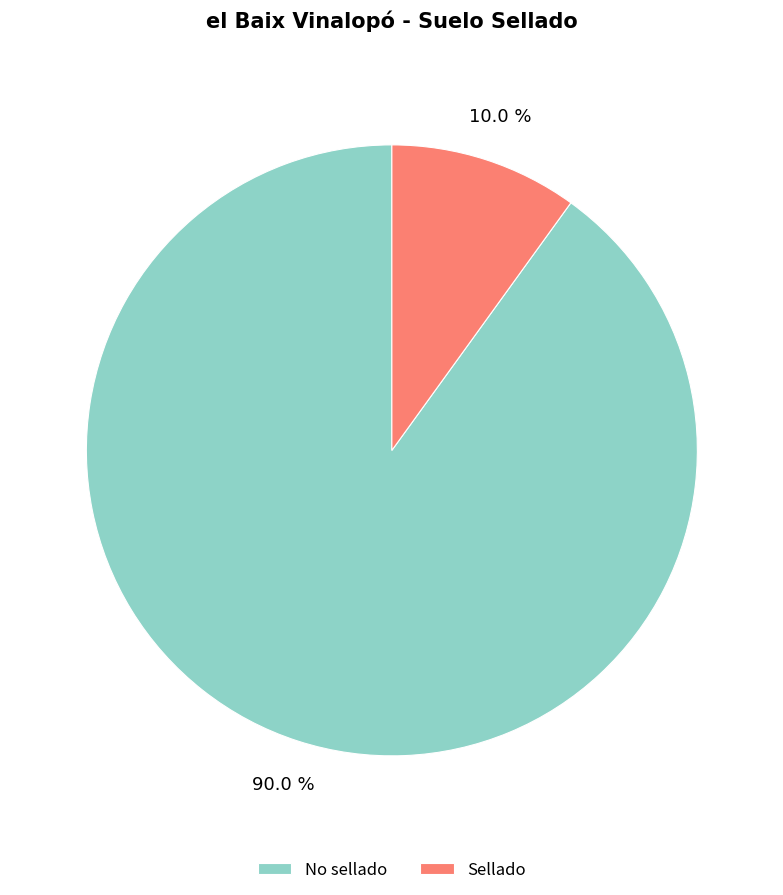

Is the sum of No sellado and Sellado greater than half?

Yes